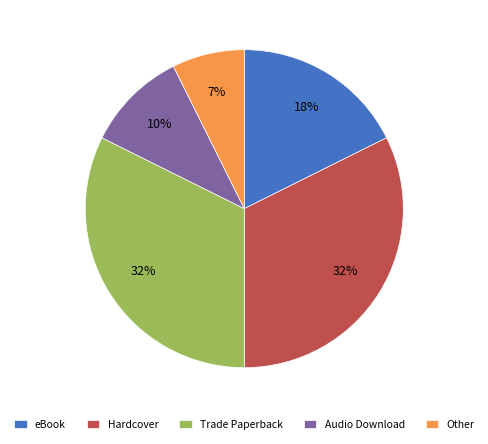

What is the smallest slice in the pie chart?

Other